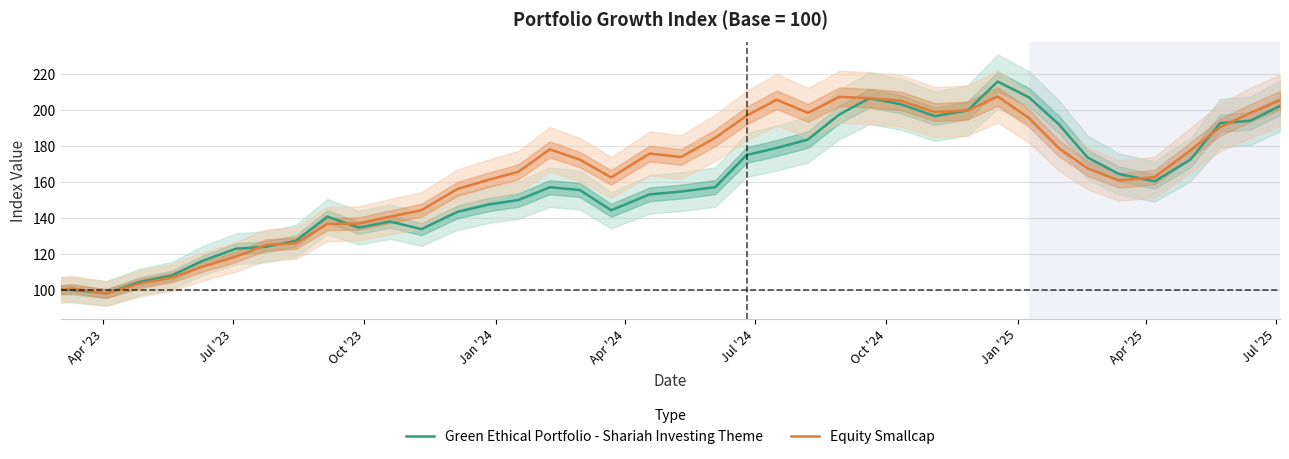

What are all the series names shown in the legend?

Green Ethical Portfolio - Shariah Investing Theme, Equity Smallcap